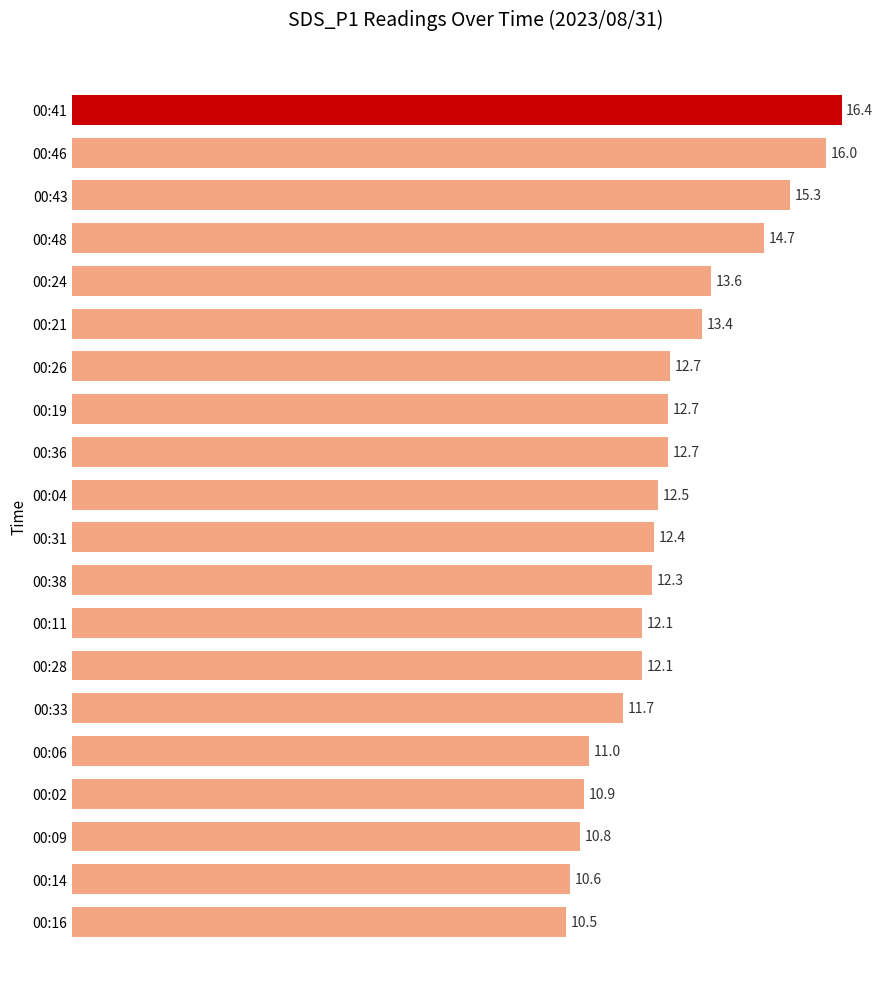

Which has a higher value, 00:43 or 00:21?

00:43